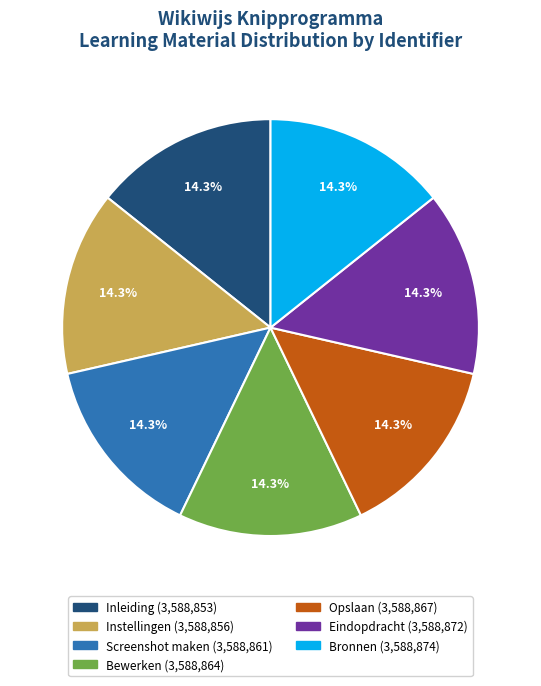

Combined, do Bewerken and Bronnen account for over 50%?

No